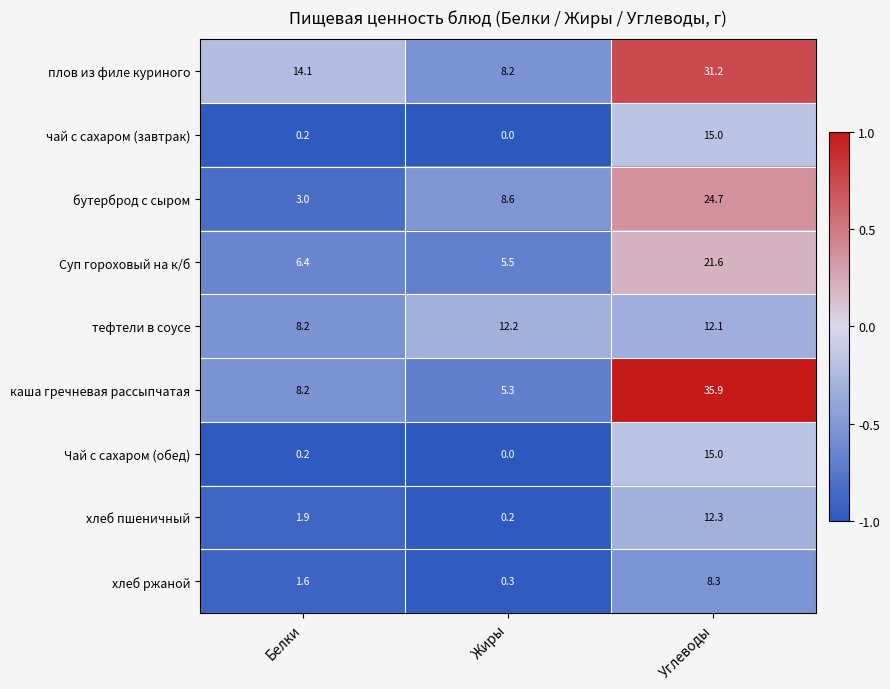

Where is тефтели в соусе nearest to the value 10?

Белки